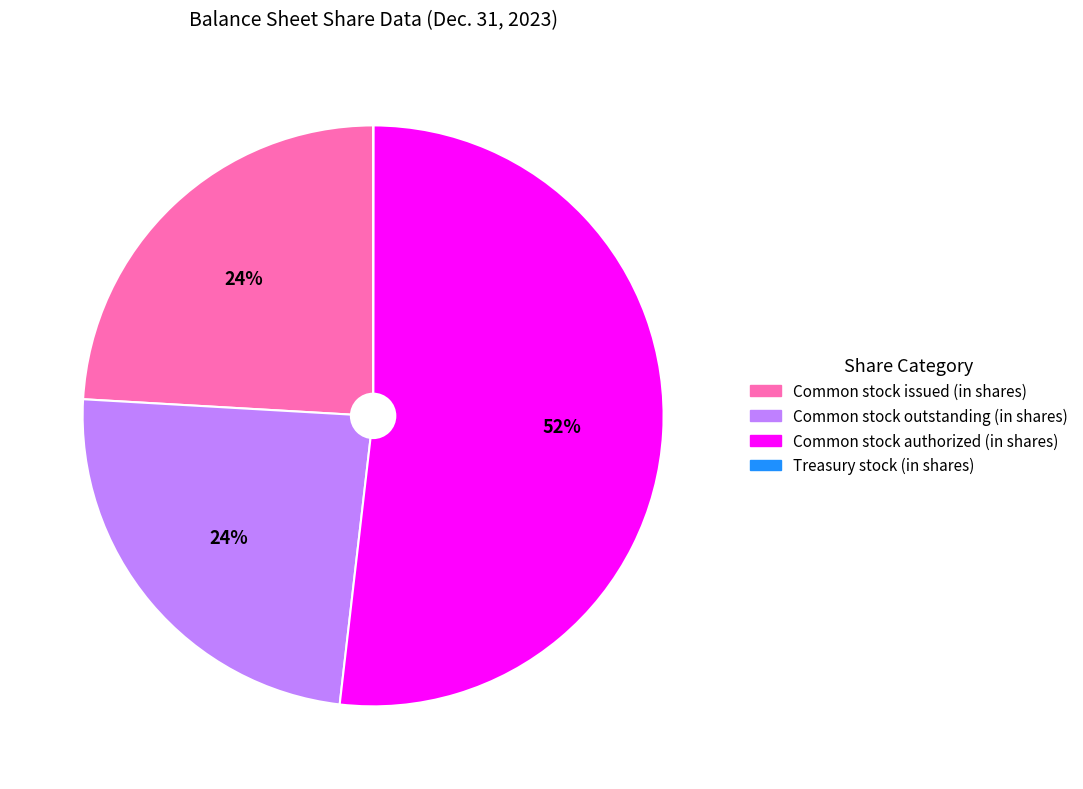

To the nearest percent, what is the average slice percentage?

25%